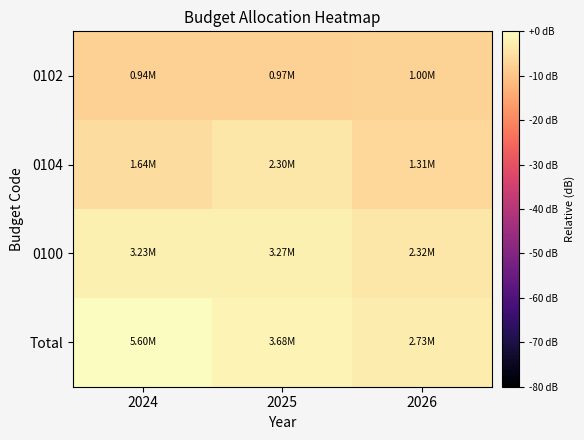

Which label corresponds to the smallest value in the chart?

2024